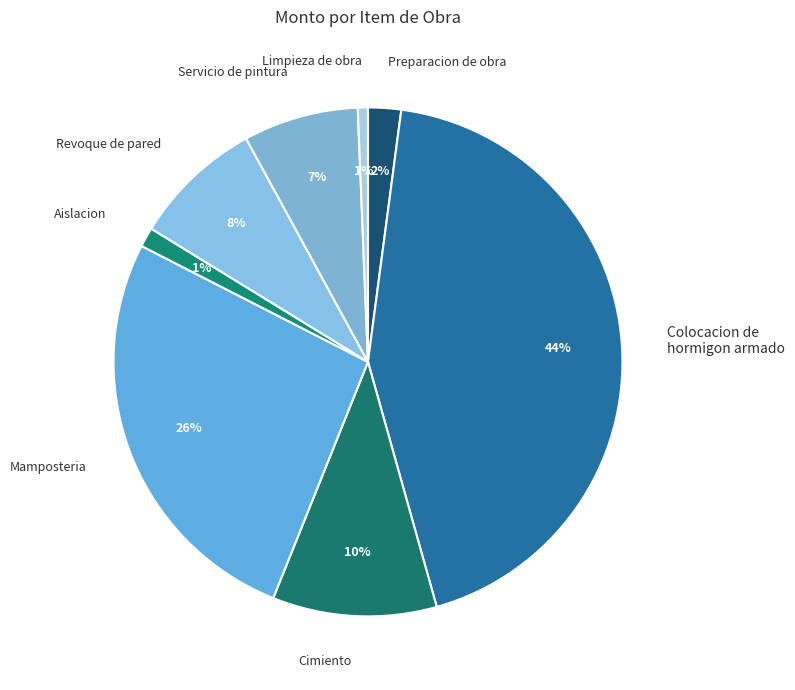

Which category has the biggest portion of the pie?

Colocacion de hormigon armado